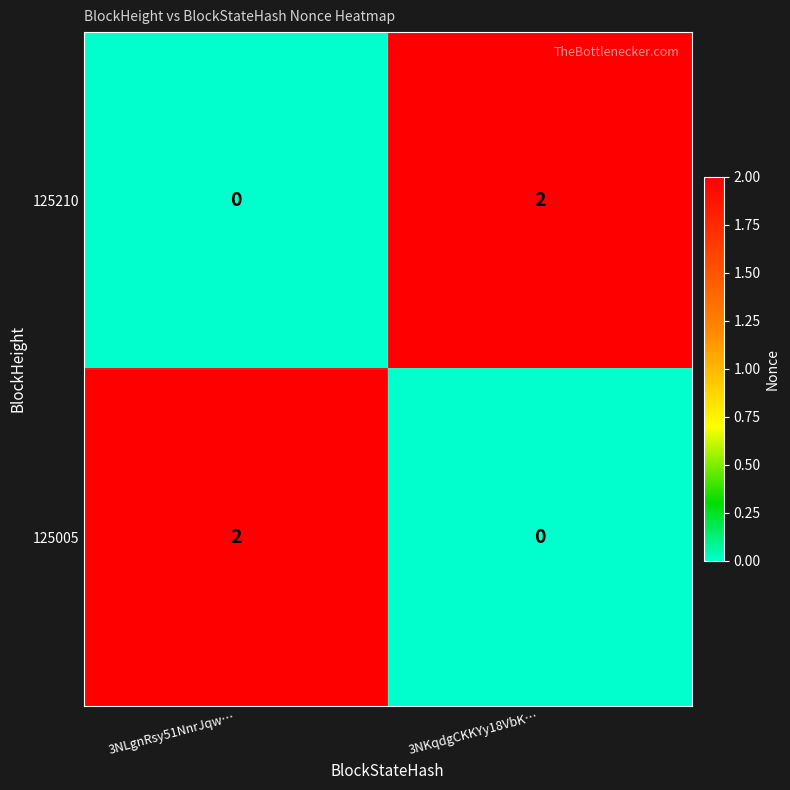

What is the spread (max minus min) of values at 3NKqdgCKKYy18VbK…?

2